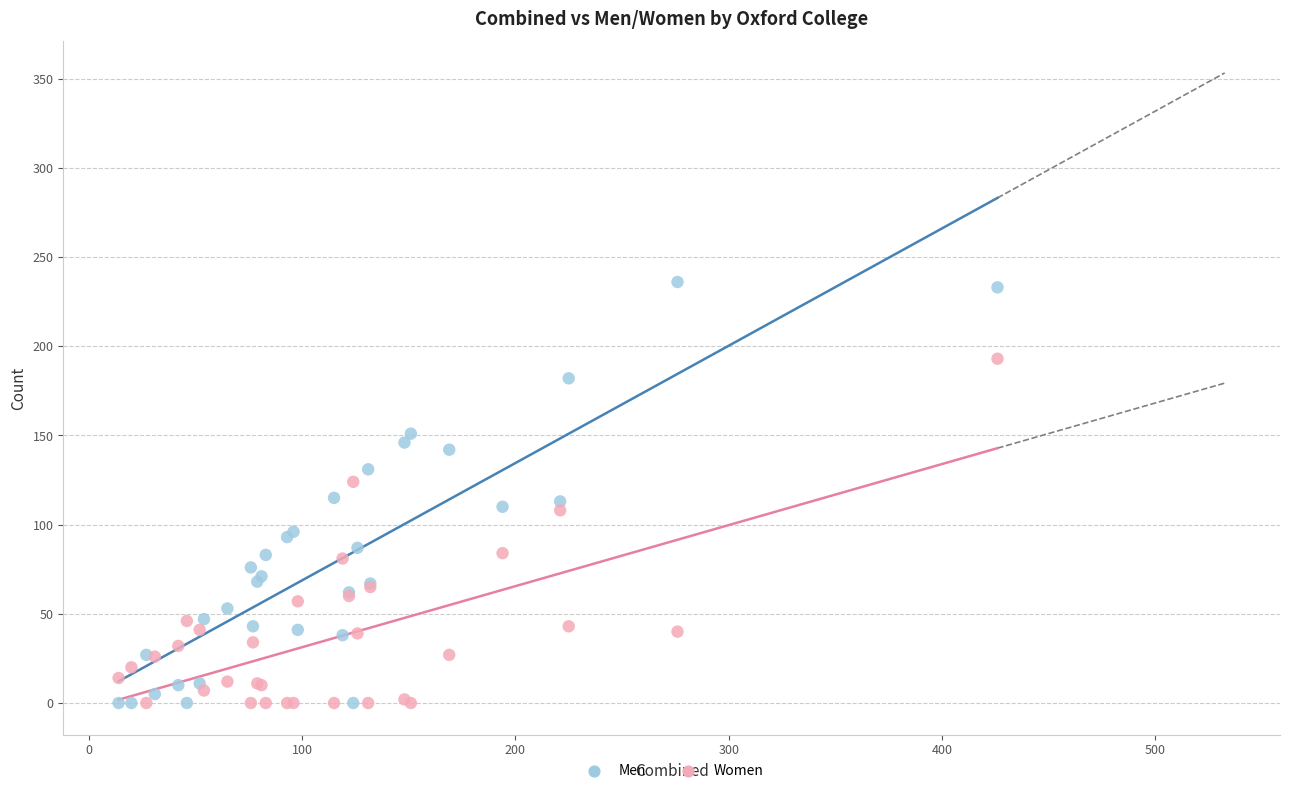

What is the X range (max minus min) for the scatter plot?

412